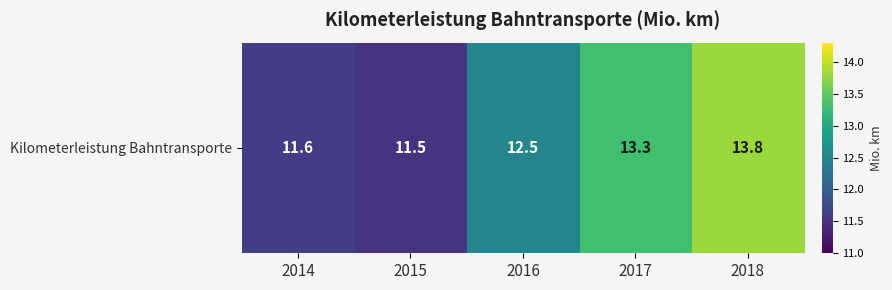

List the labels in order of value, smallest first.

2015, 2014, 2016, 2017, 2018